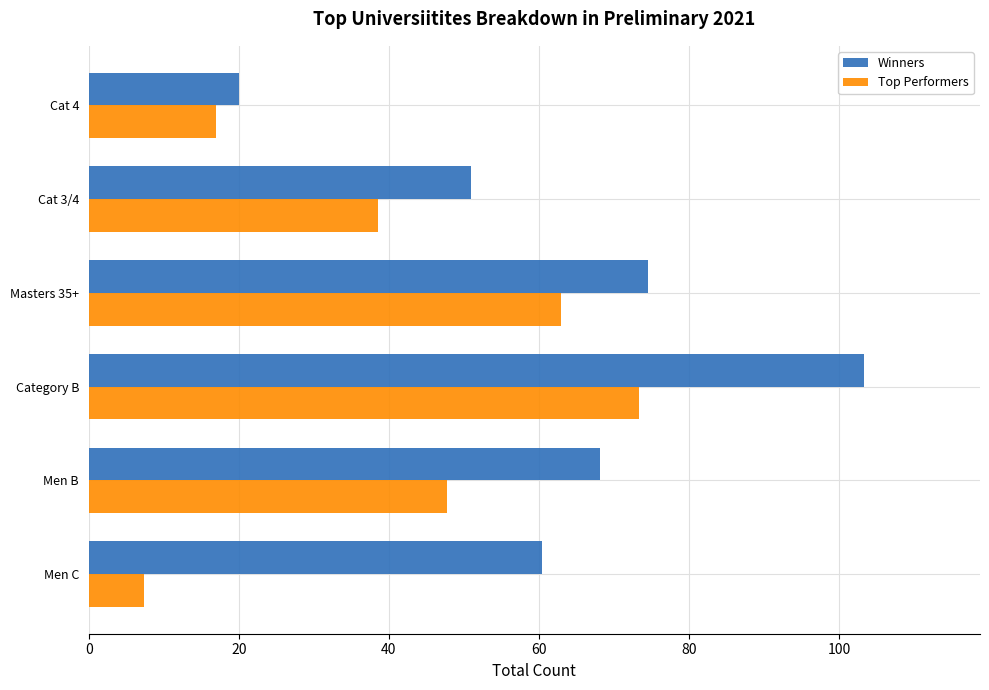

List the labels in order of Winners value, smallest first.

Cat 4, Cat 3/4, Men C, Men B, Masters 35+, Category B